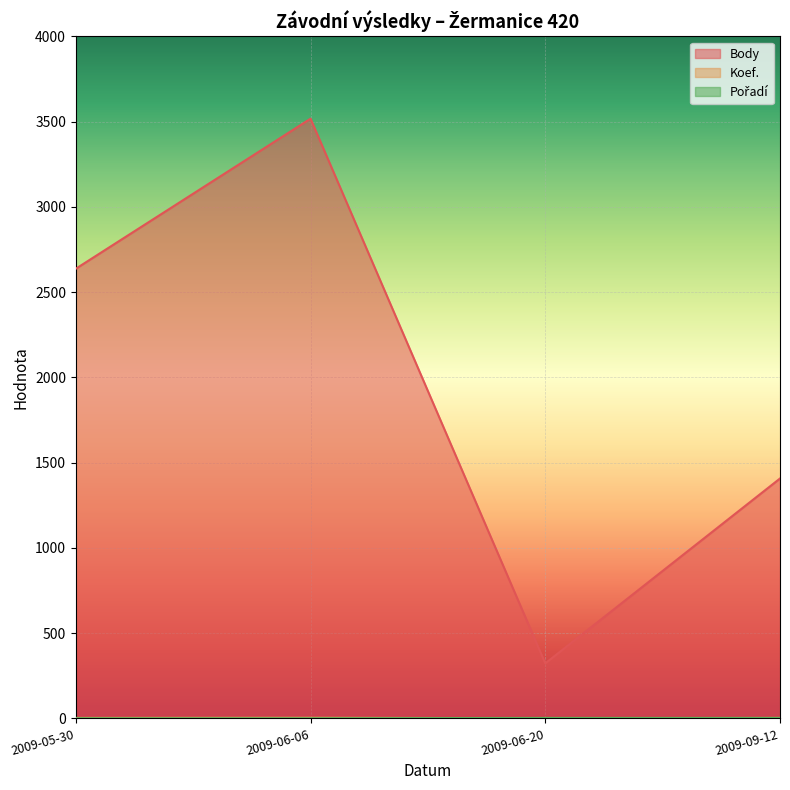

Between 2009-06-20 and 2009-05-30, which is larger?

2009-05-30